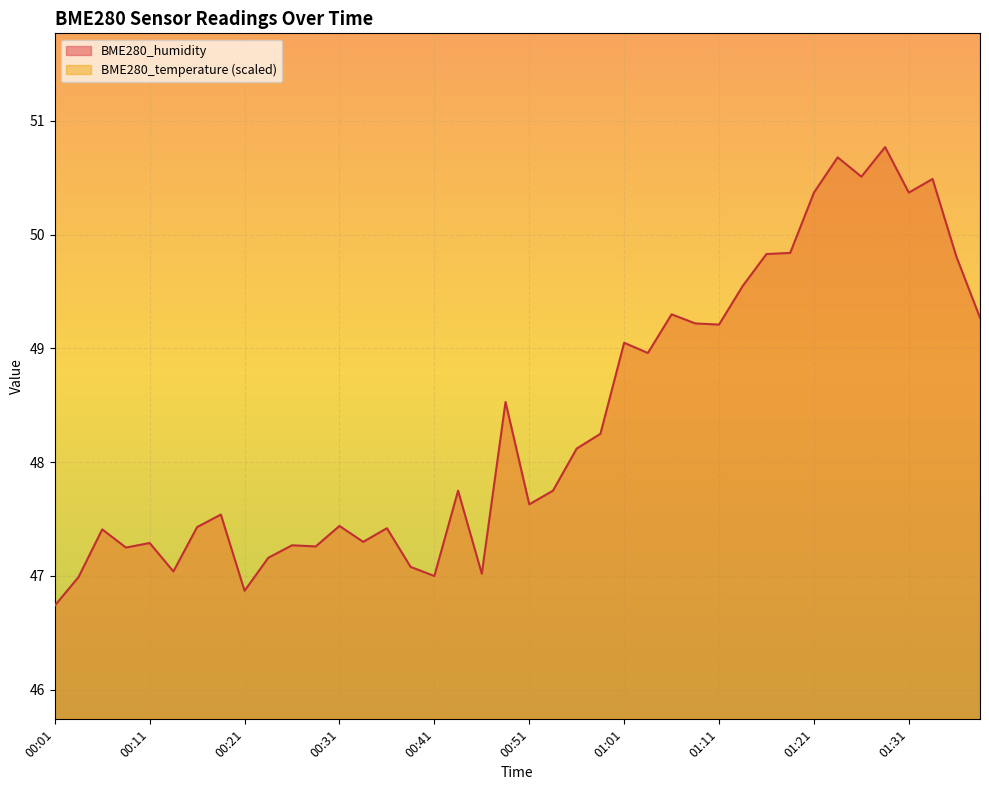

The BME280_temperature series shows 56.8 at 01:21. True or false?

False